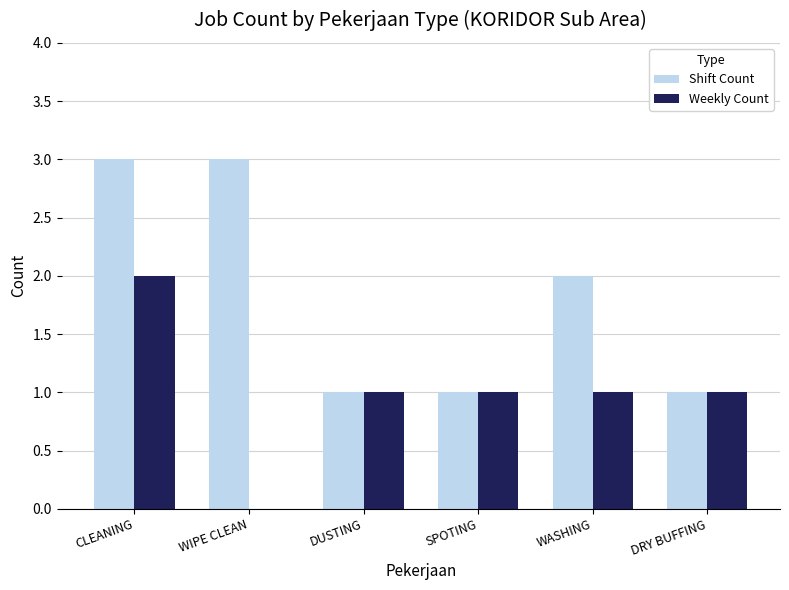

What is the average value of the Shift Count series?

2